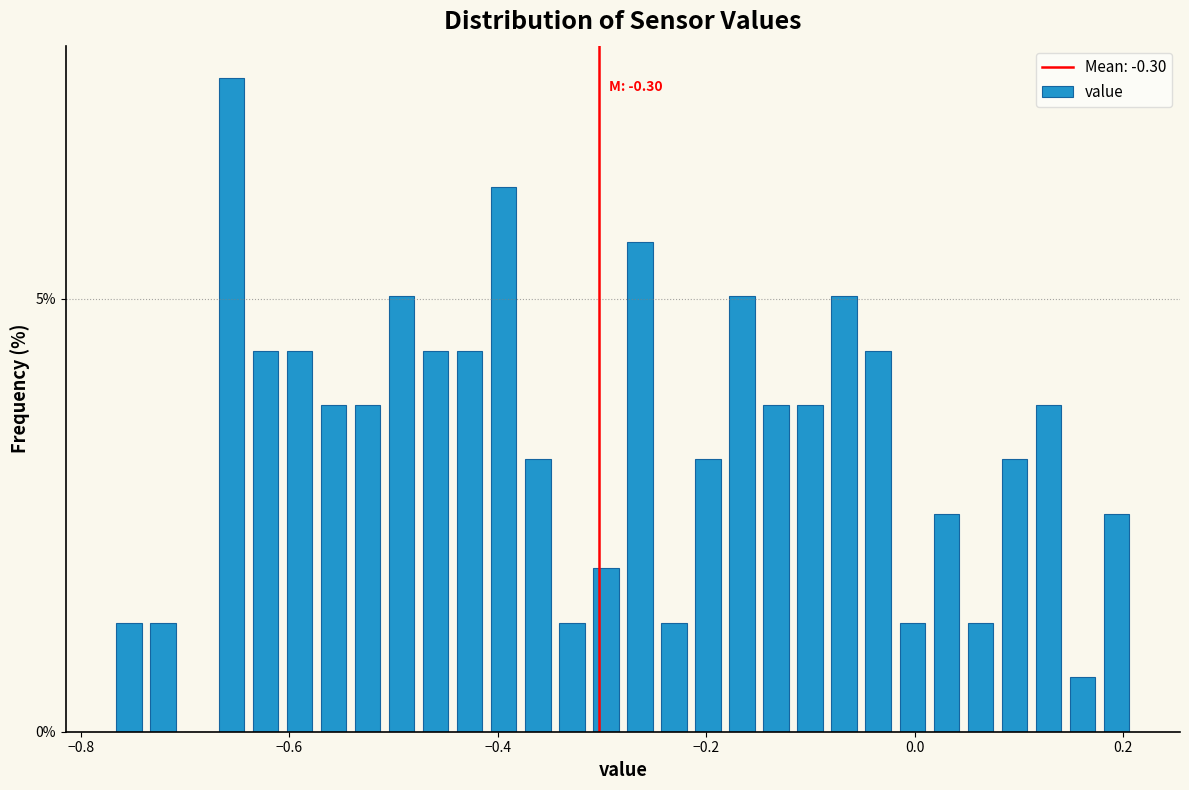

Read against the x-axis, roughly where is the centre of the tallest bar?

-0.66